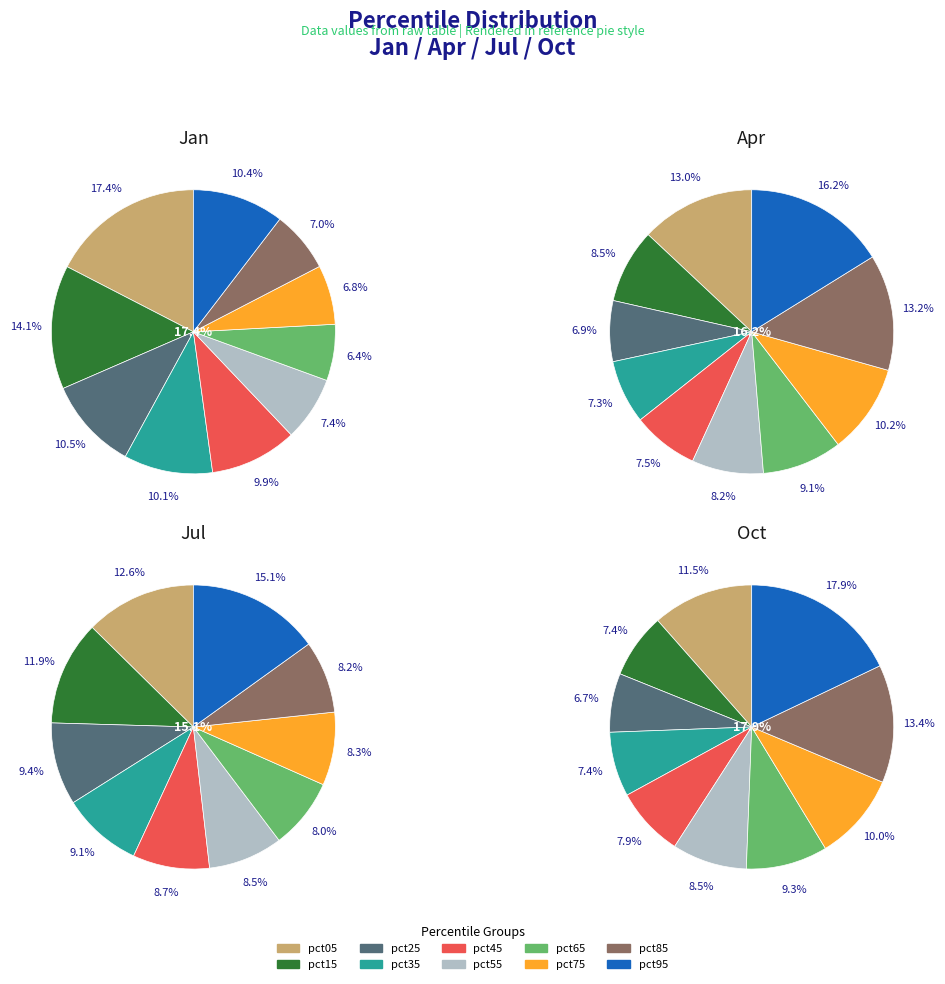

To the nearest percent, what is the average slice percentage?

10%